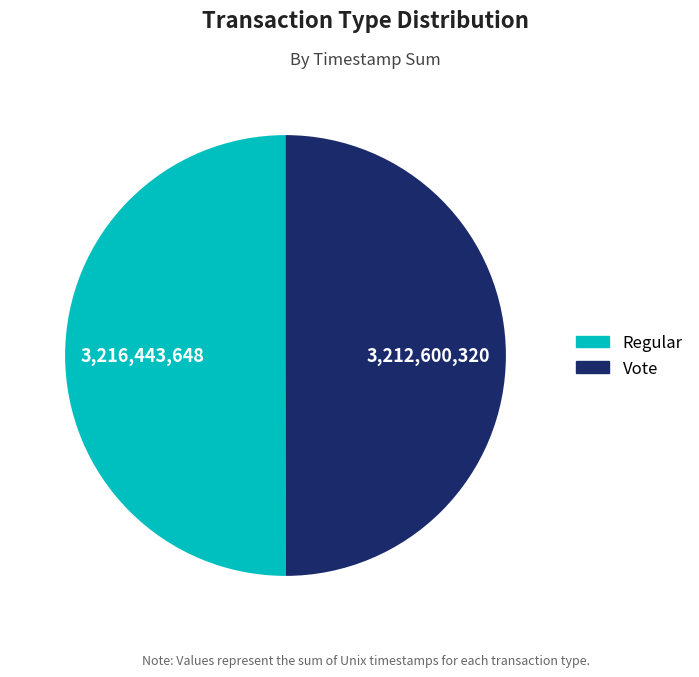

How many slices are in this pie chart?

2